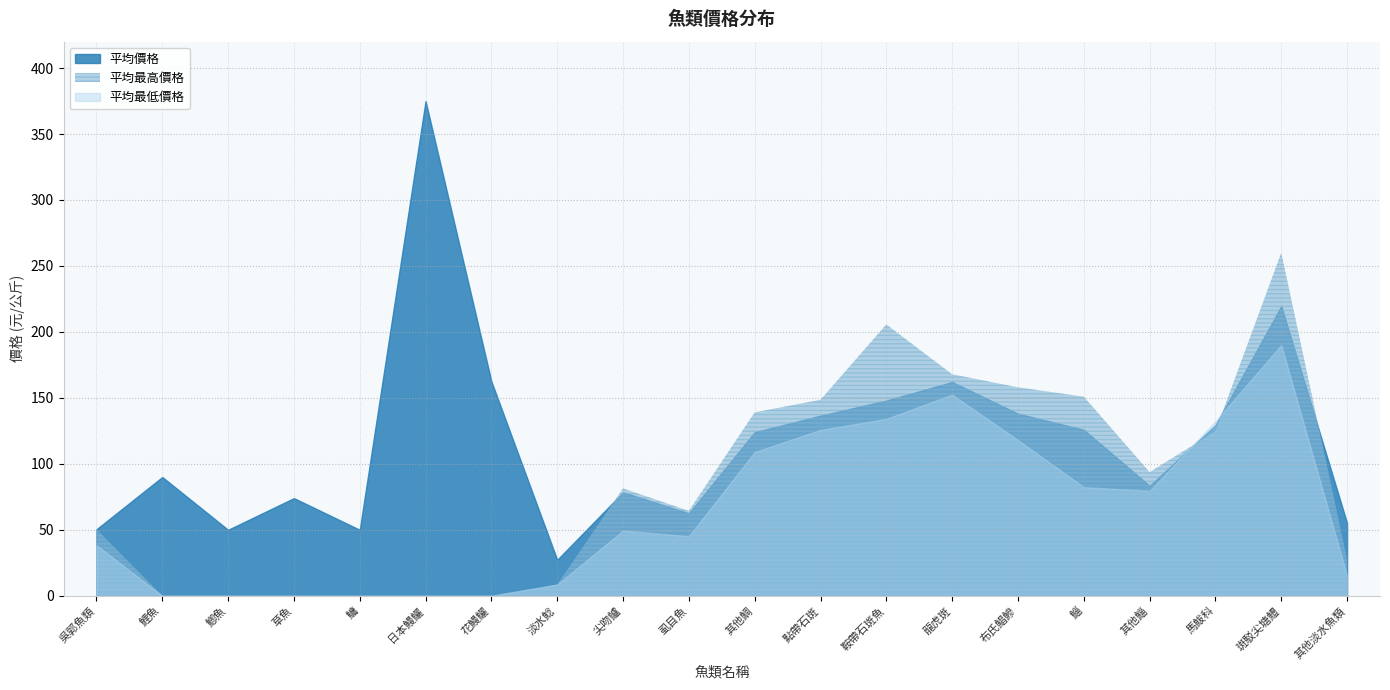

What is the approximate value of 平均價格 at 馬鮁科?

129.3